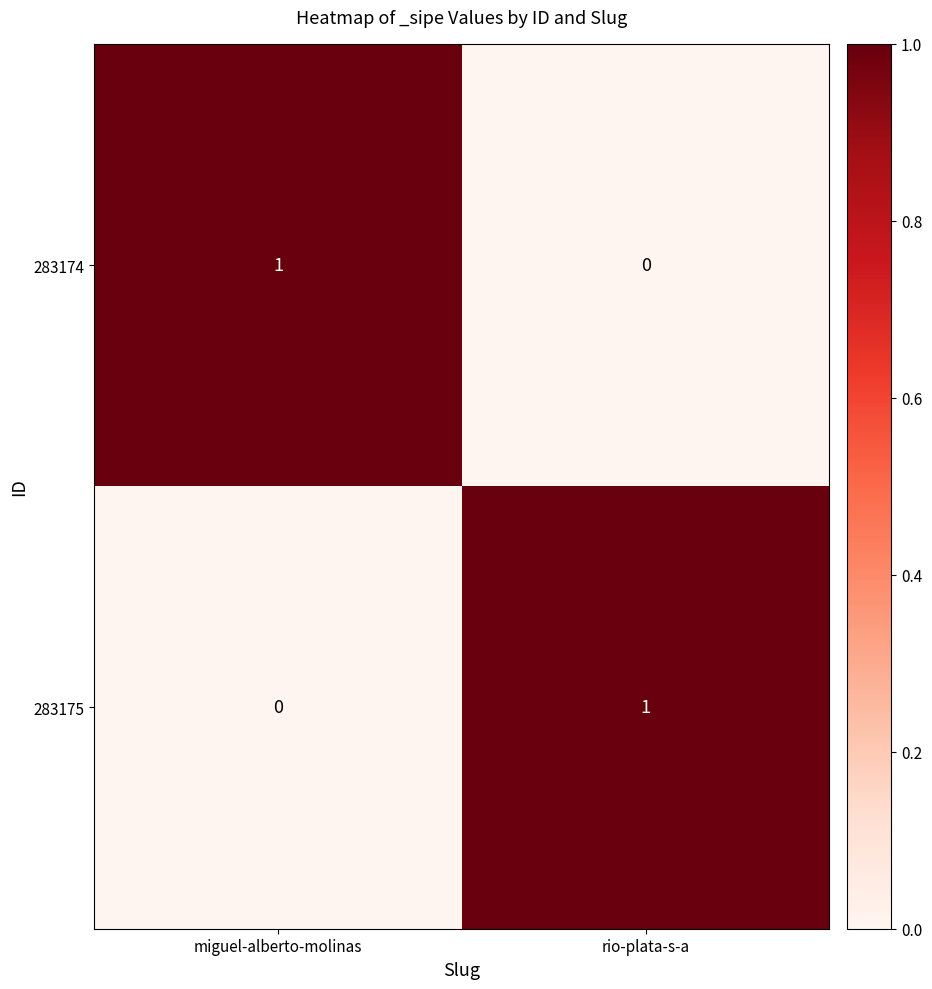

Reading left to right, transcribe all the data shown in this chart.

283174: miguel-alberto-molinas=1	rio-plata-s-a=0
283175: miguel-alberto-molinas=0	rio-plata-s-a=1